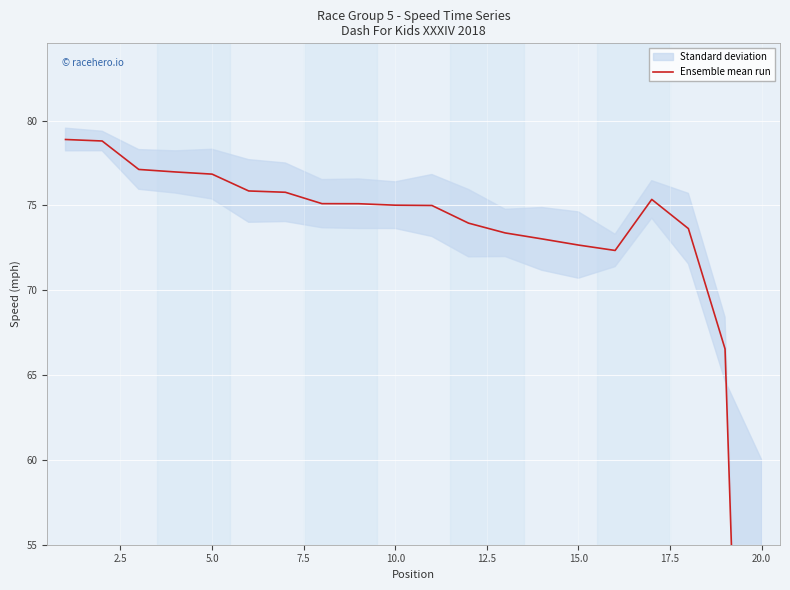

Reading left to right, transcribe all the data shown in this chart.

78.9	78.8	77.1	77.0	76.8	75.8	75.8	75.1	75.1	75.0	75.0	74.0	73.4	73.0	72.7	72.3	75.3	73.6	66.5	0.0